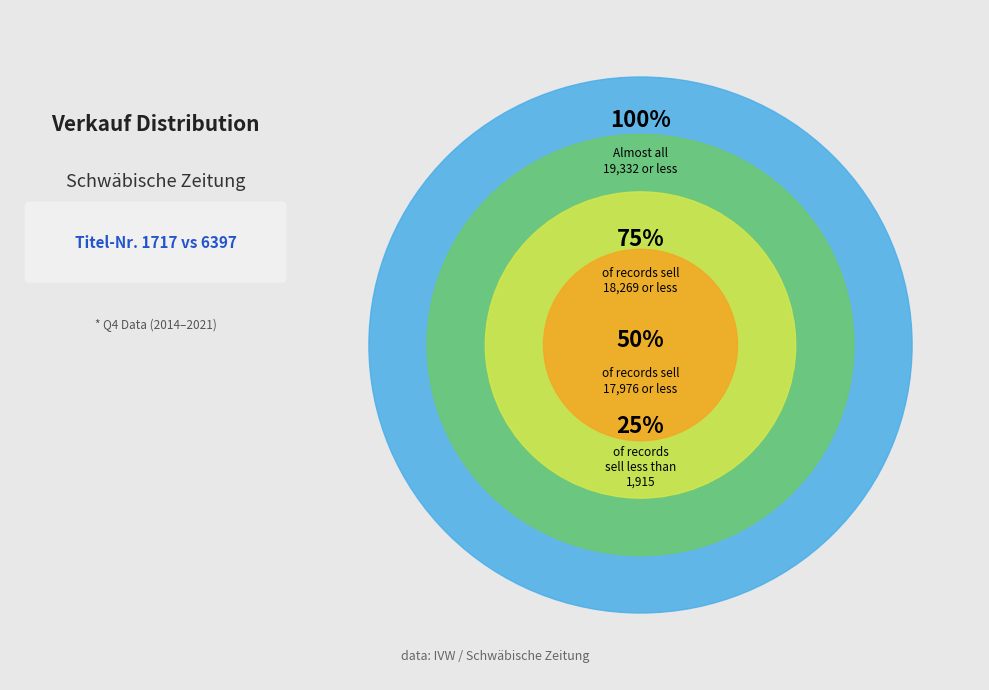

Does 1717 (20184) account for over 50% of the chart?

No